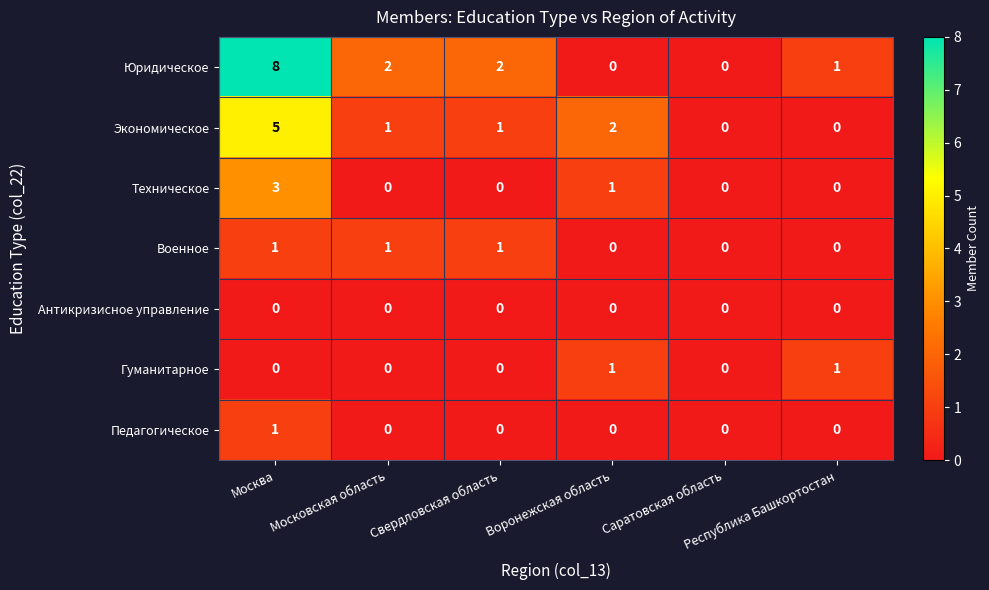

What is the greatest value displayed?

8